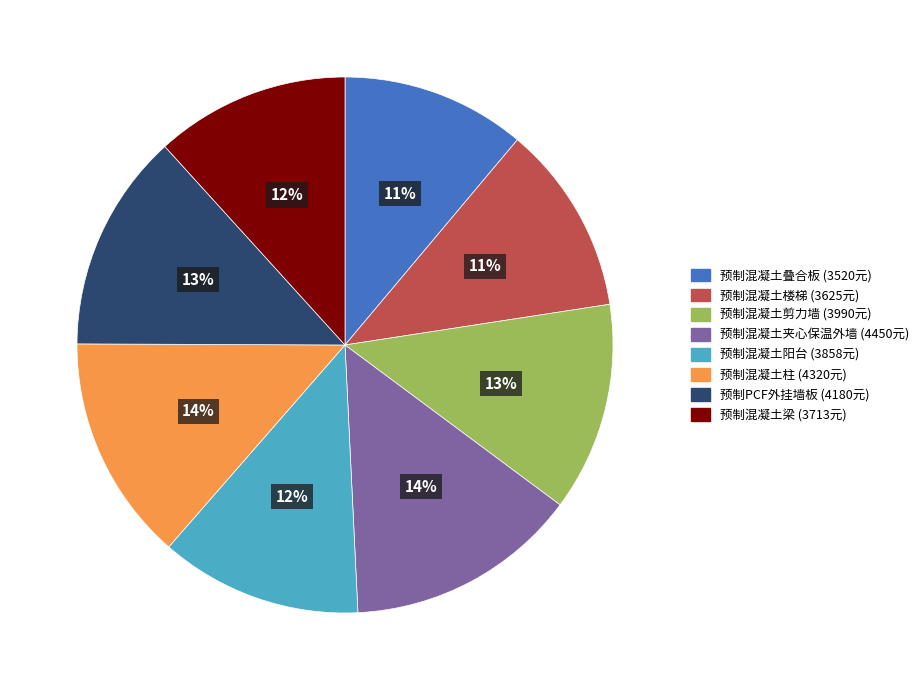

Is it true that 预制混凝土楼梯 is 22% of the pie?

False